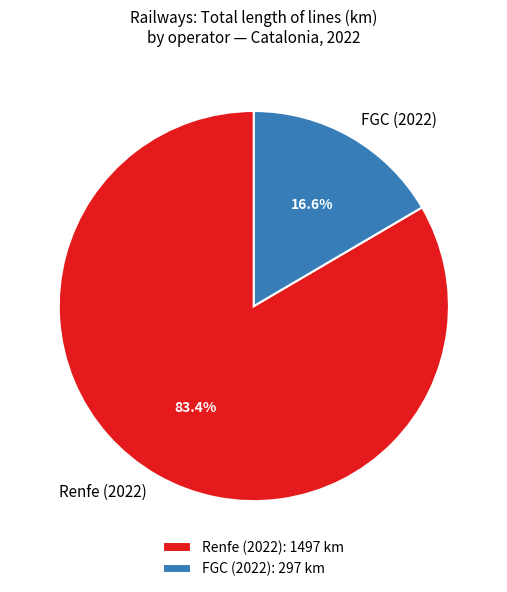

Which has a higher value, Renfe (2022) or FGC (2022)?

Renfe (2022)